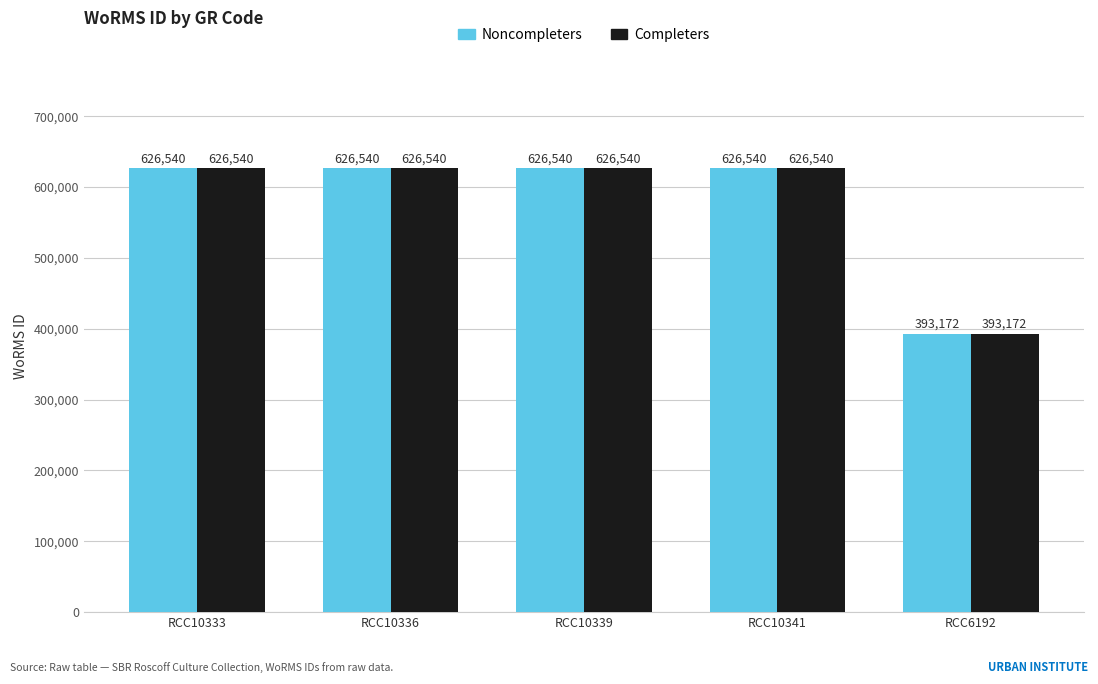

The Completers series shows 690648 at RCC6192. True or false?

False